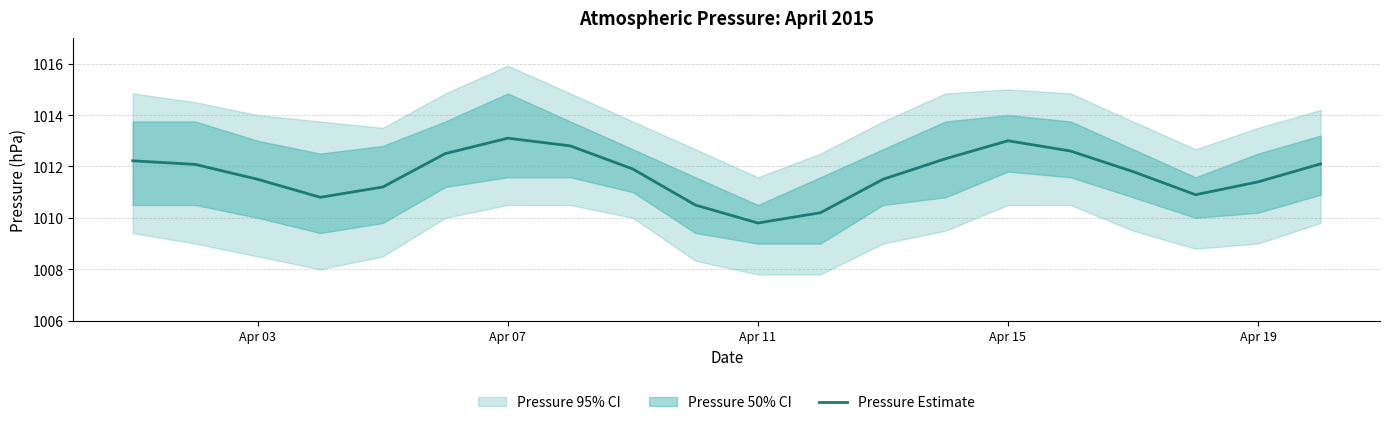

What is the difference between the maximum and minimum values?

3.3